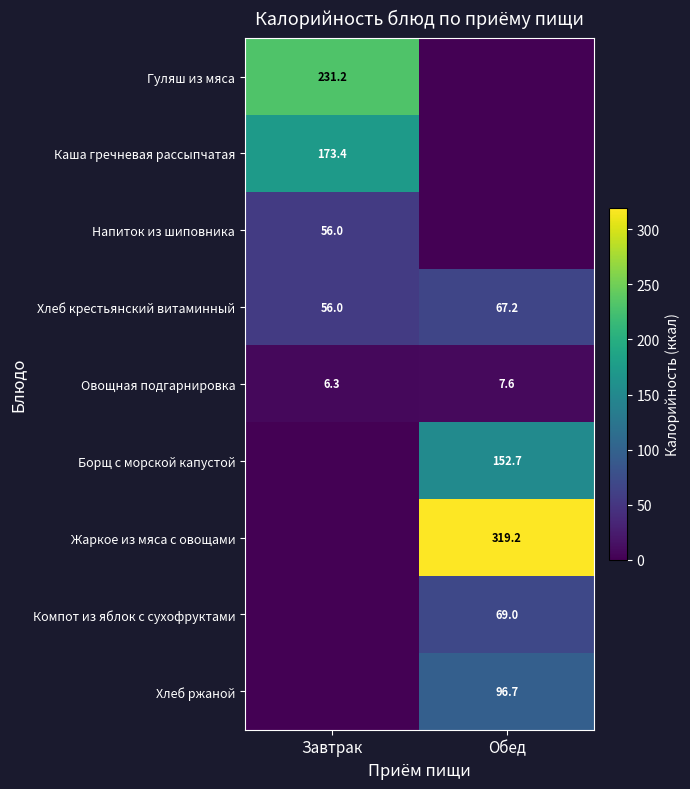

How many data points in Хлеб крестьянский витаминный are less than 67?

1